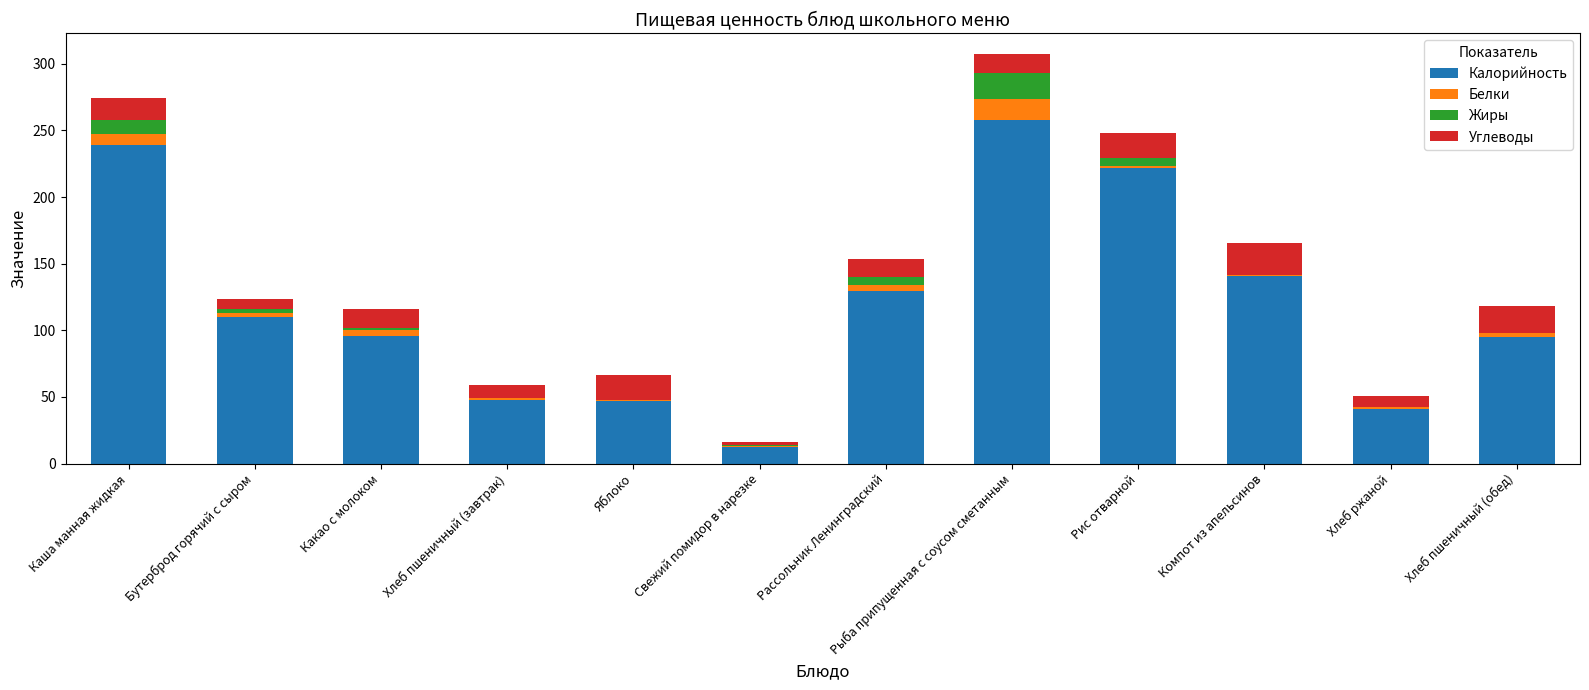

Where is Калорийность nearest to the value 135?

Рассольник Ленинградский